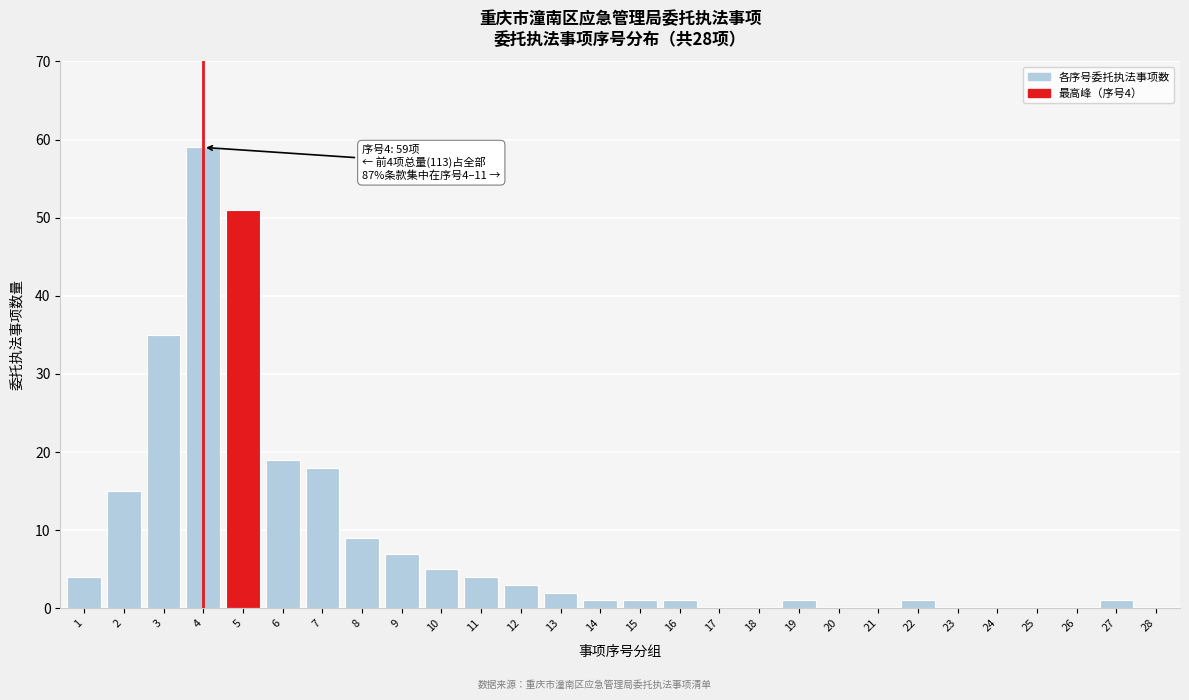

Reading left to right, what are all the values shown in this chart?

1=4	2=15	3=35	4=59	5=51	6=19	7=18	8=9	9=7	10=5	11=4	12=3	13=2	14=1	15=1	16=1	17=0	18=0	19=1	20=0	21=0	22=1	23=0	24=0	25=0	26=0	27=1	28=0